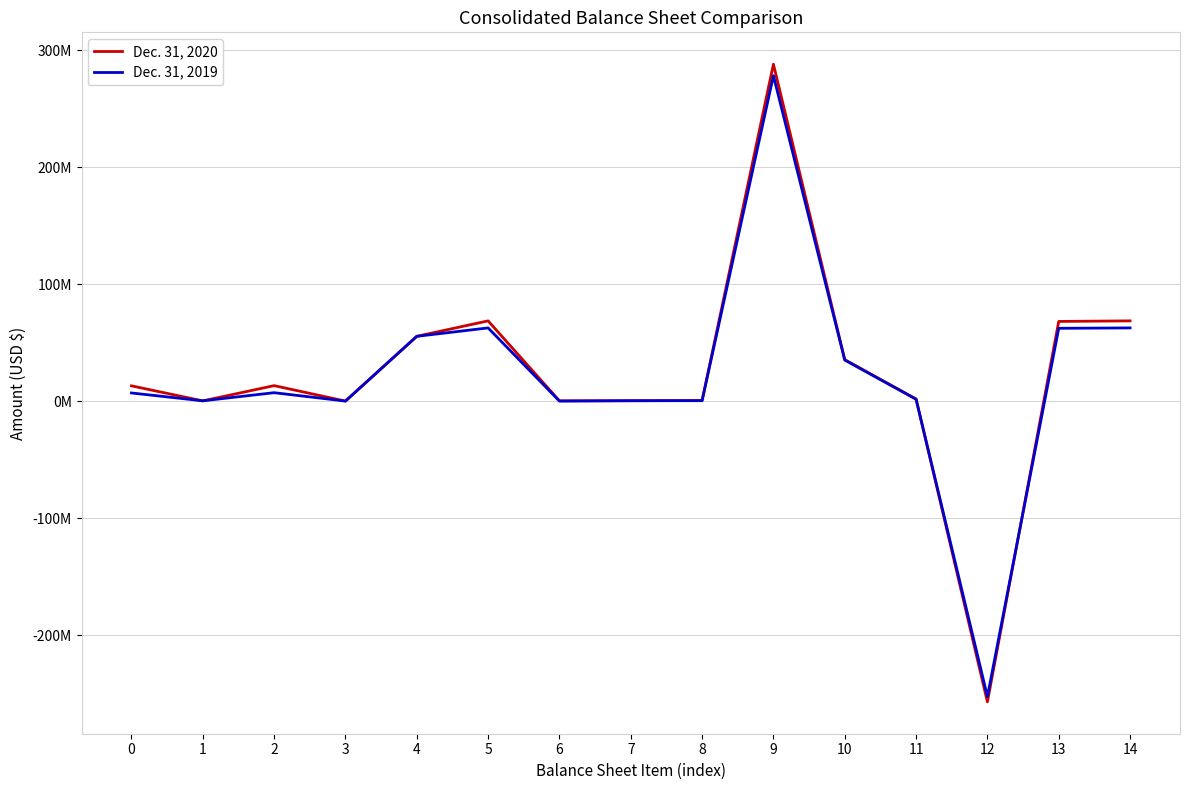

What are all the series names shown in the legend?

Dec. 31, 2020, Dec. 31, 2019